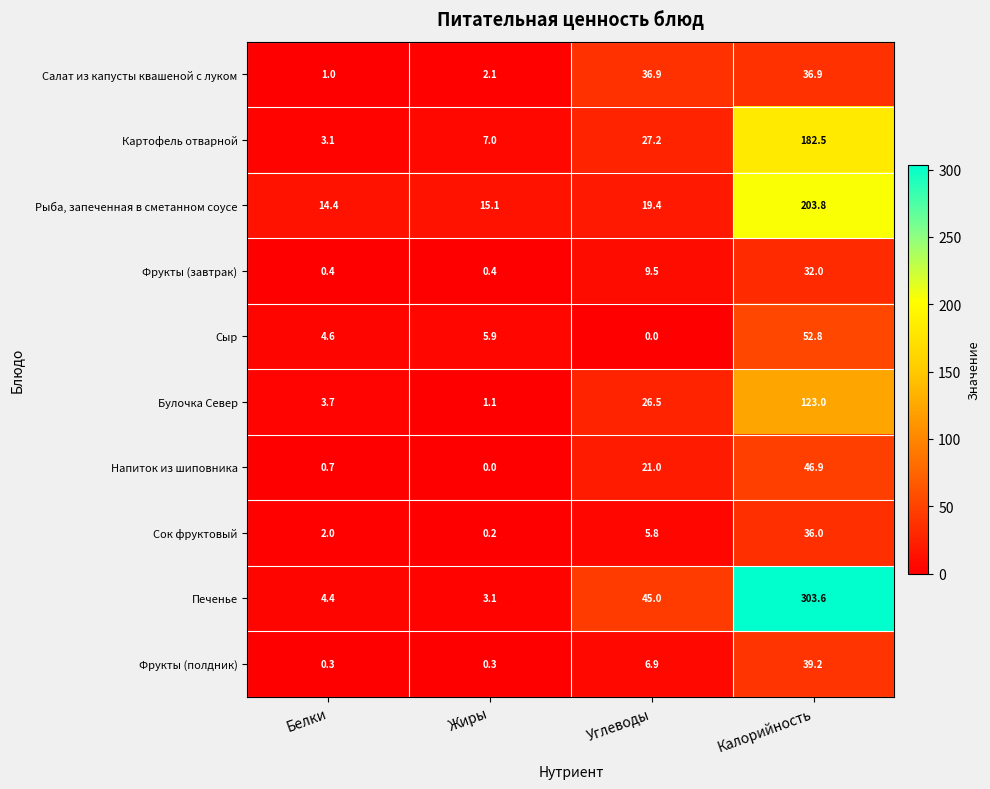

Rank the series by their maximum value, from lowest to highest.

Фрукты (завтрак), Сок фруктовый, Салат из капусты квашеной с луком, Фрукты (полдник), Напиток из шиповника, Сыр, Булочка Север, Картофель отварной, Рыба, запеченная в сметанном соусе, Печенье